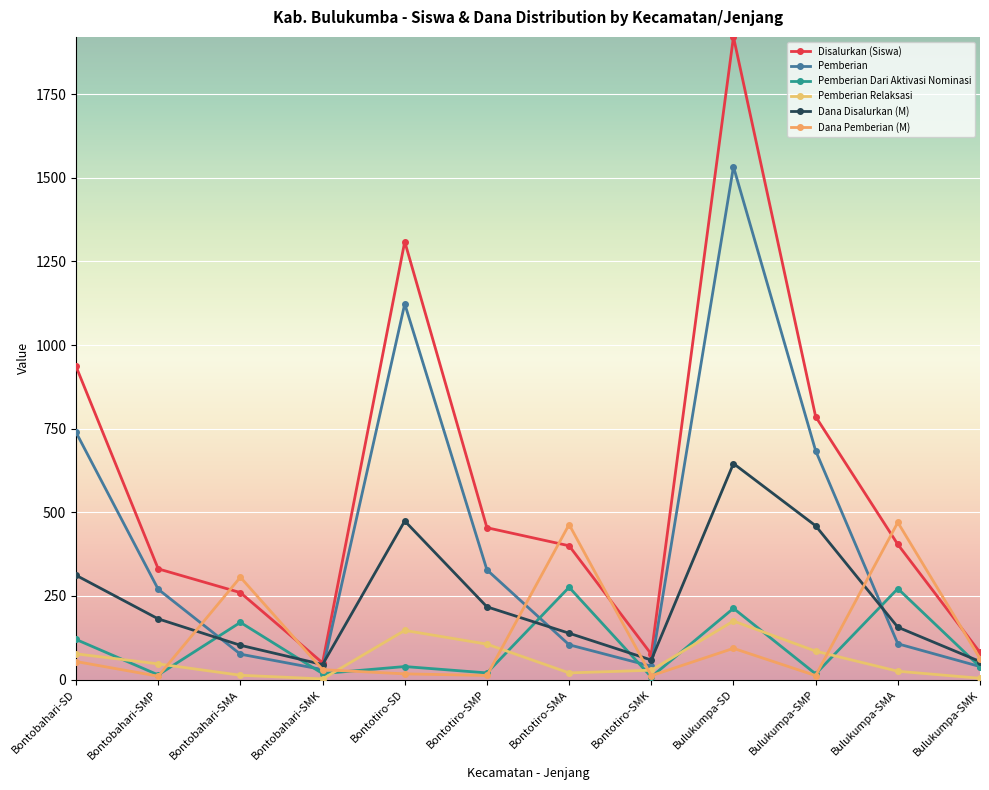

At which label is Disalurkan (Siswa) closest to 985?

Bontobahari-SD